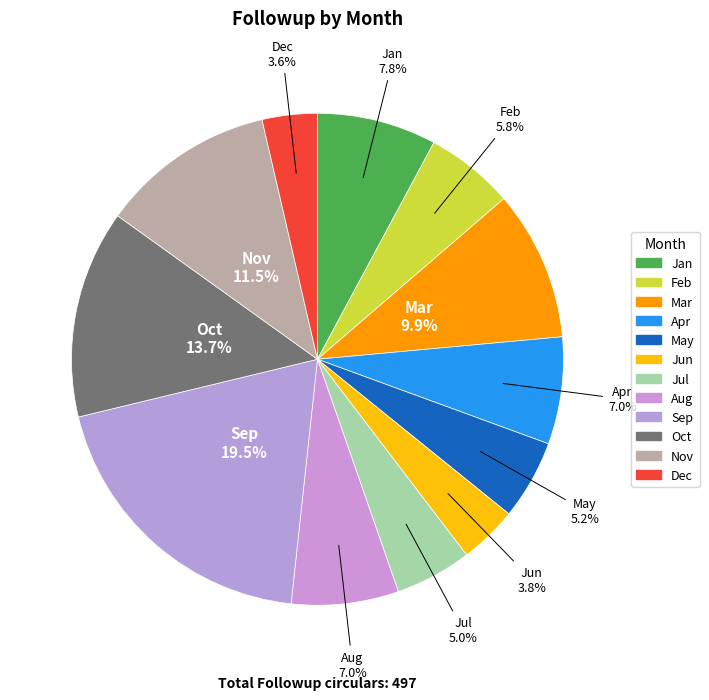

Is it true that Nov is 21% of the pie?

False